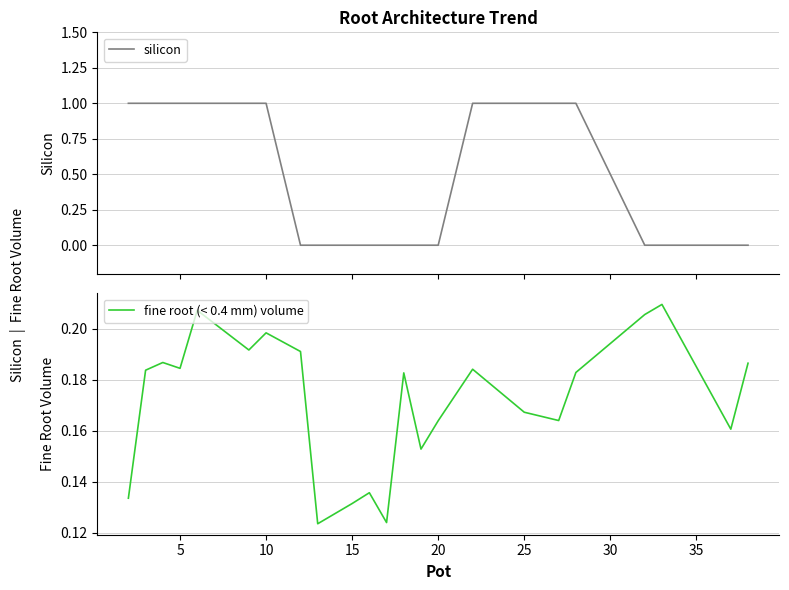

Rank the series by their average value, from lowest to highest.

fine root (< 0.4 mm) volume, silicon